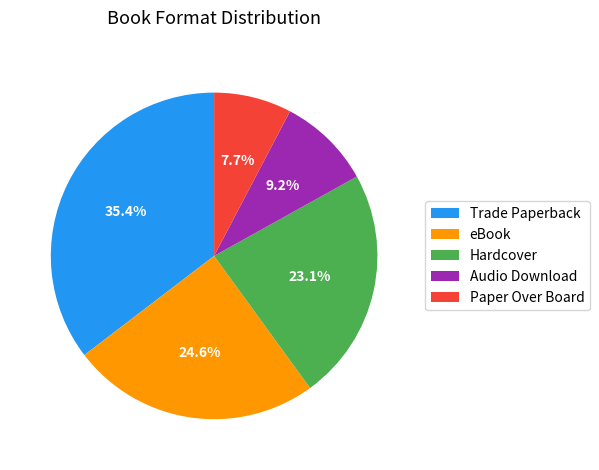

Is Trade Paperback the majority of the pie?

No